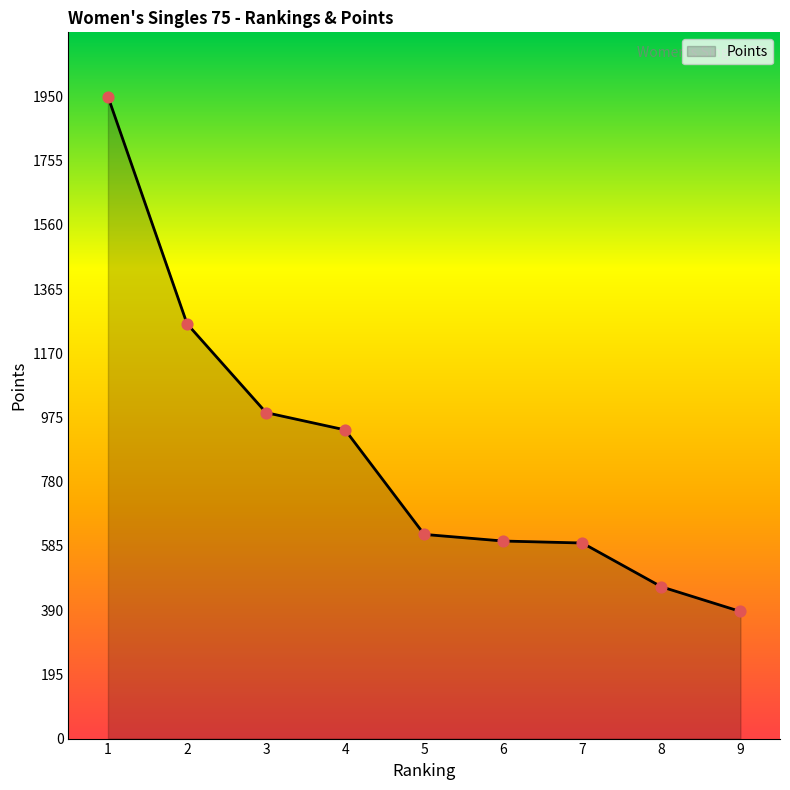

What is the change in value from 4 to 6?

-337.5